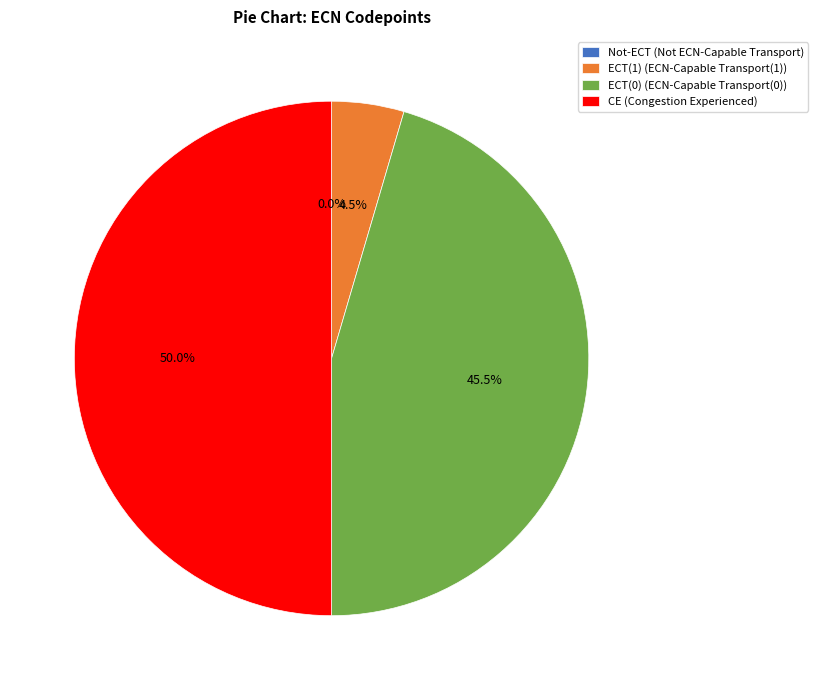

Combined, what portion of the pie is ECT(1) (ECN-Capable Transport(1)) and ECT(0) (ECN-Capable Transport(0))?

50.0%